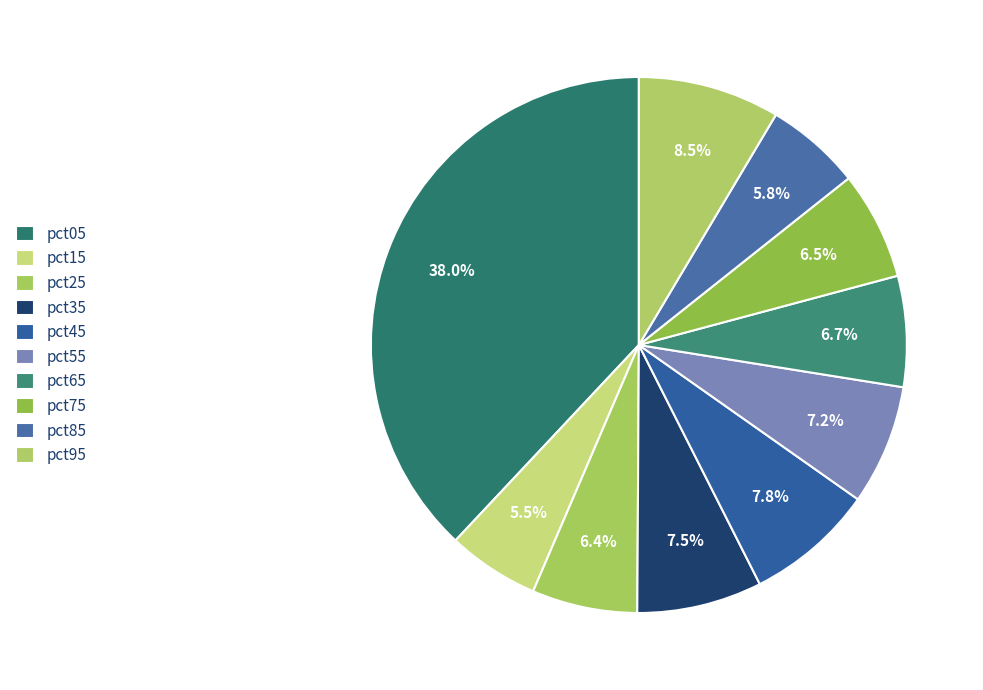

True or false: pct75 accounts for 7% of the total.

True